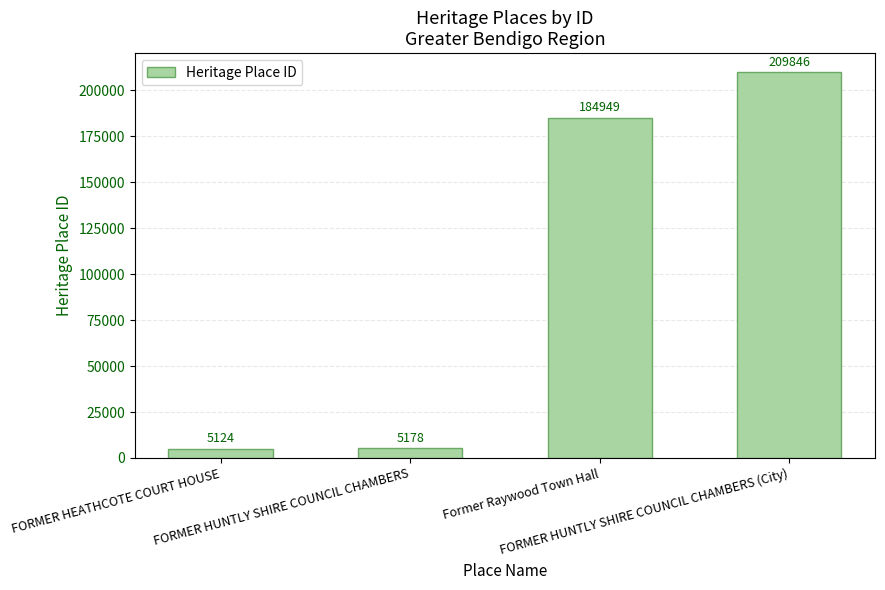

What is the value of the 1st bar from the left?

5124